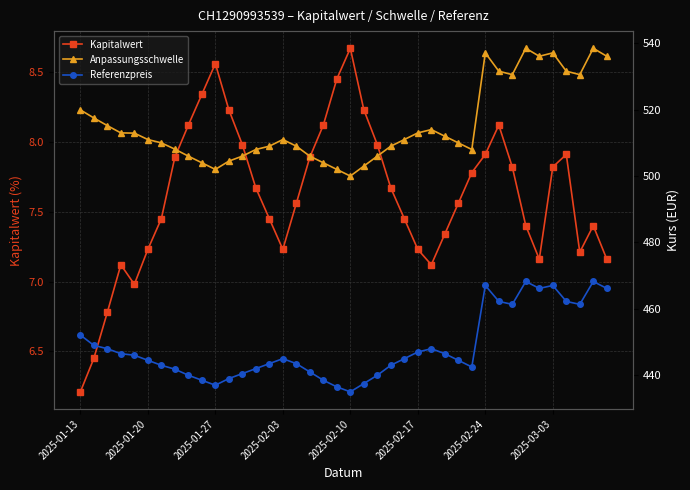

Which category has the highest value in the Kapitalwert series?

2025-02-10